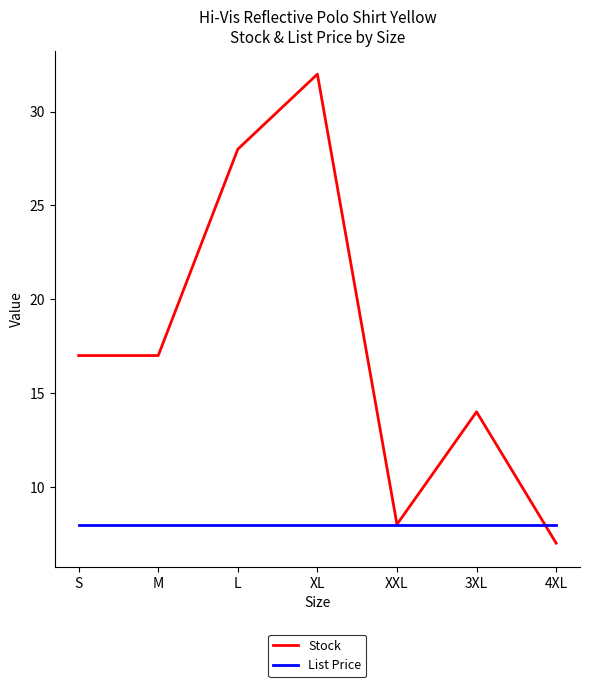

What is the sum of all Stock values?

123.0